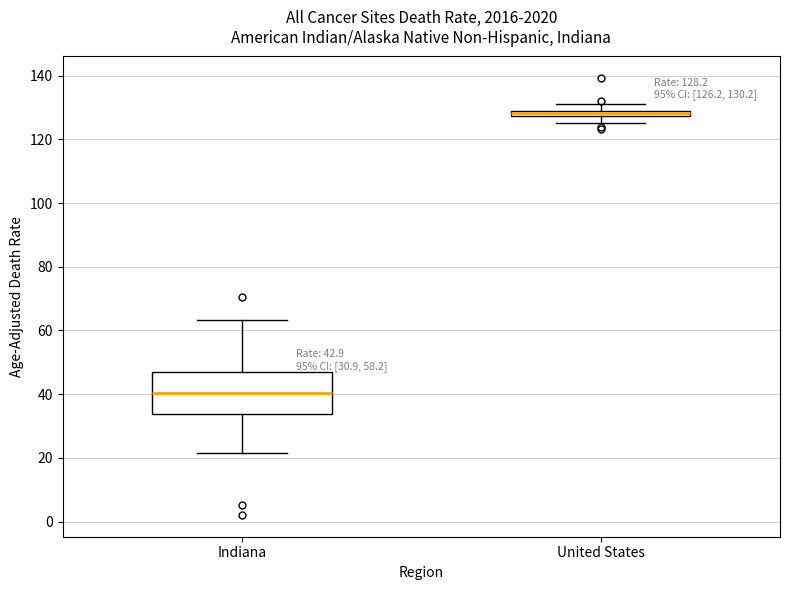

Which box has the lowest median line?

Indiana